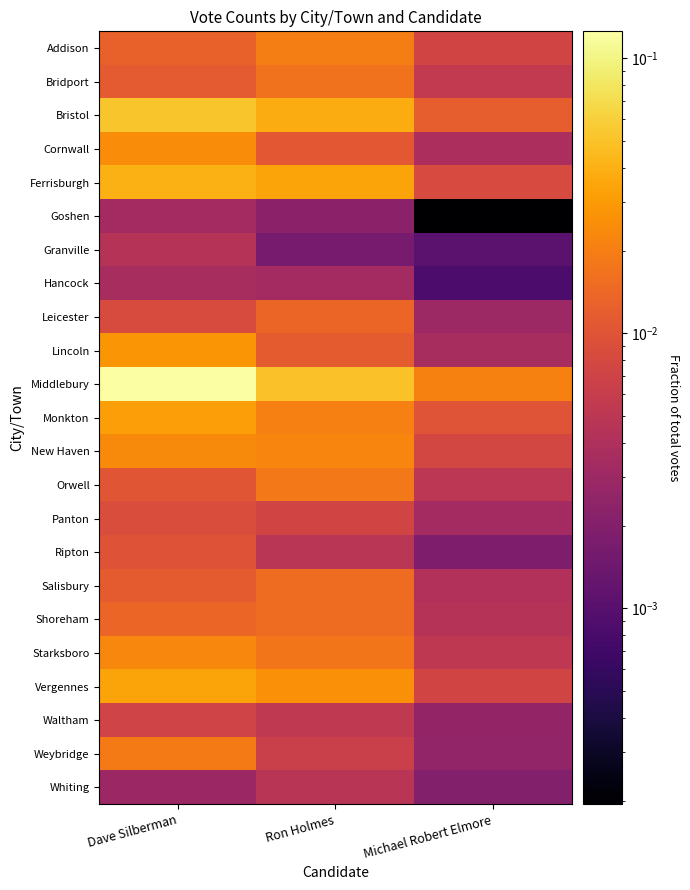

The Orwell series shows 0.0 at Dave Silberman. True or false?

False